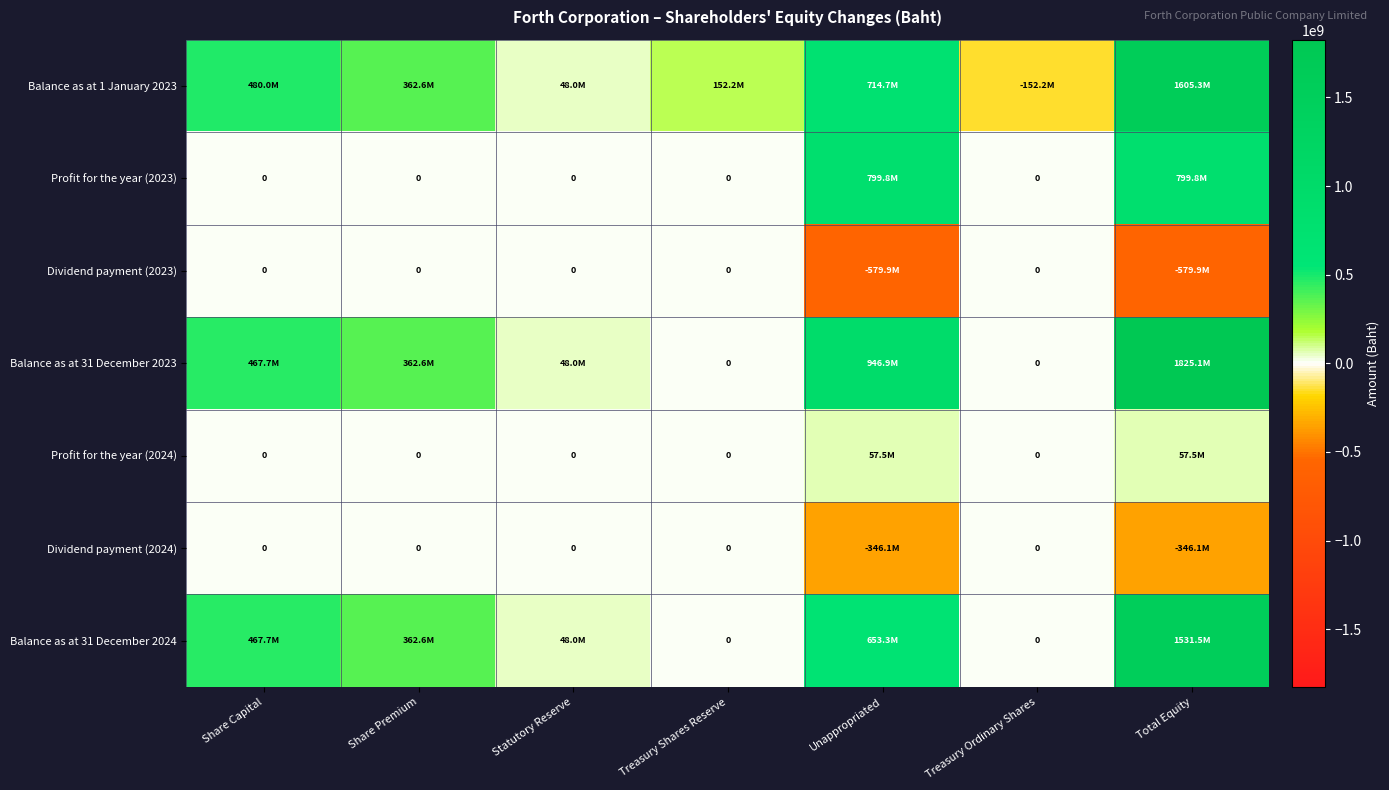

What is the greatest value displayed?

1825142189